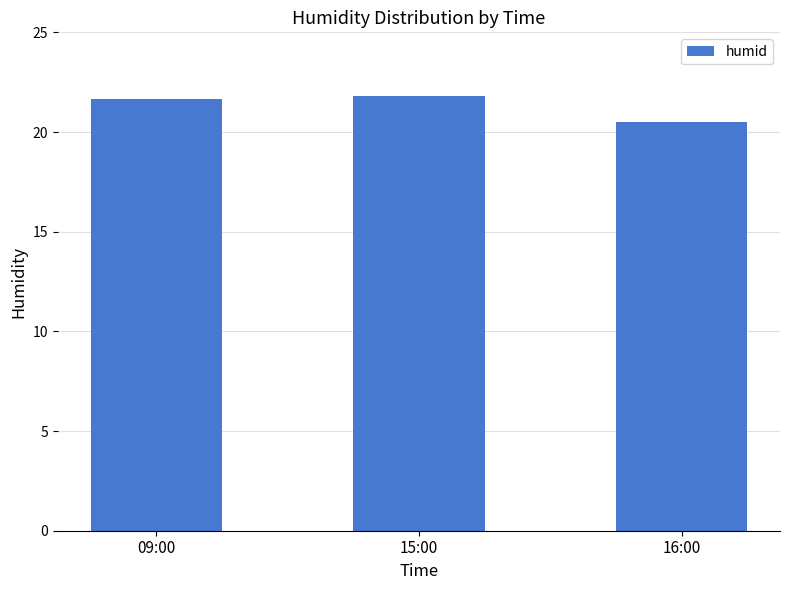

What is the ratio of the value at 09:00 to the value at 16:00?

1.1